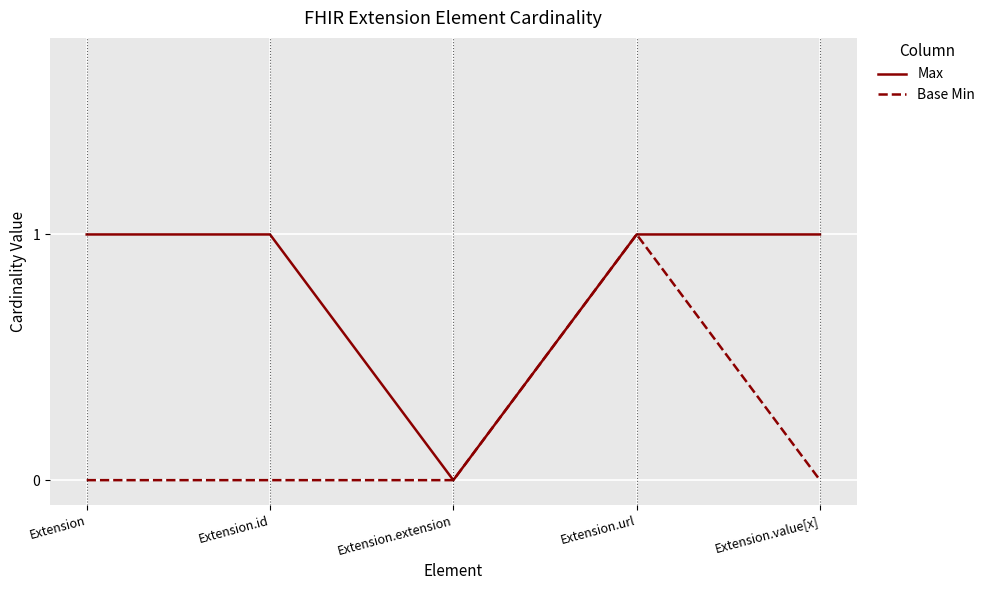

Rank the series by their average value, from lowest to highest.

Base Min, Max